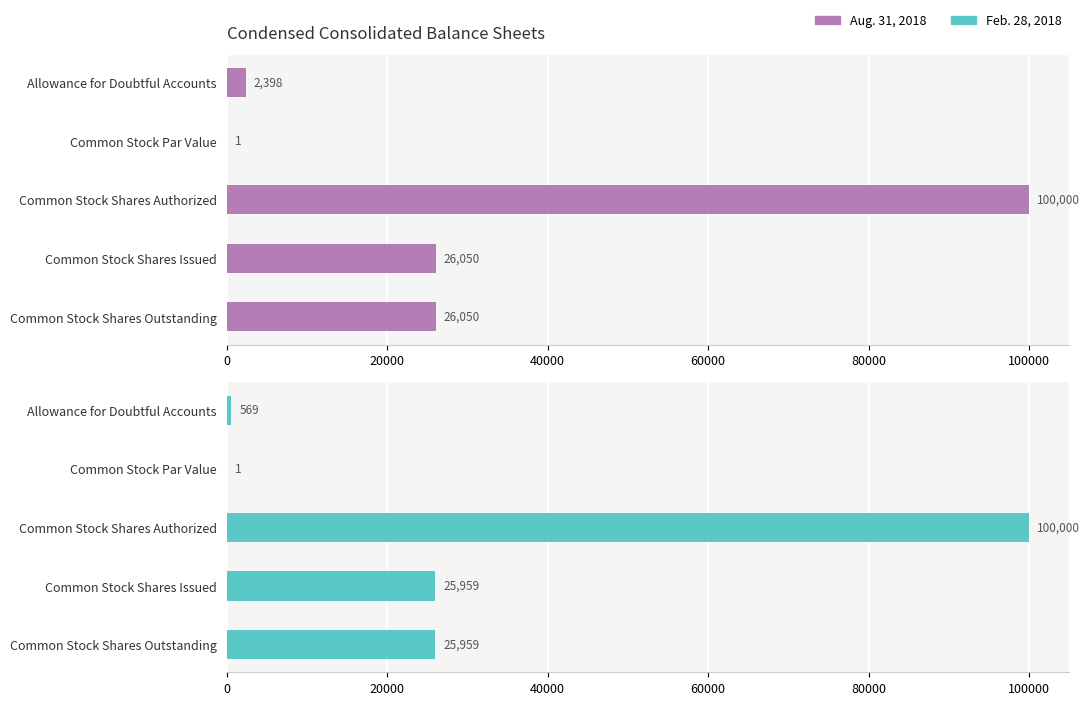

What are all the series names shown in the legend?

Aug. 31, 2018, Feb. 28, 2018